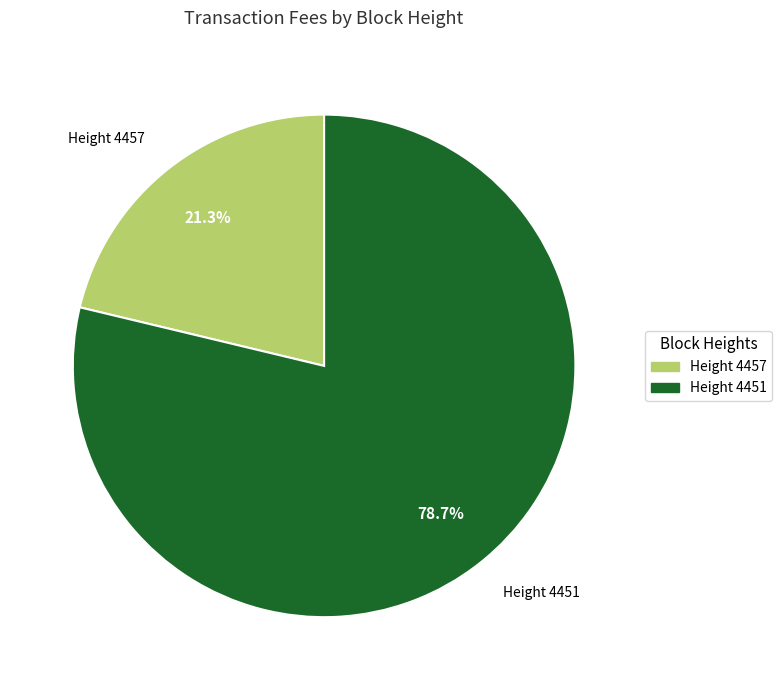

Does any single category account for the majority?

Yes